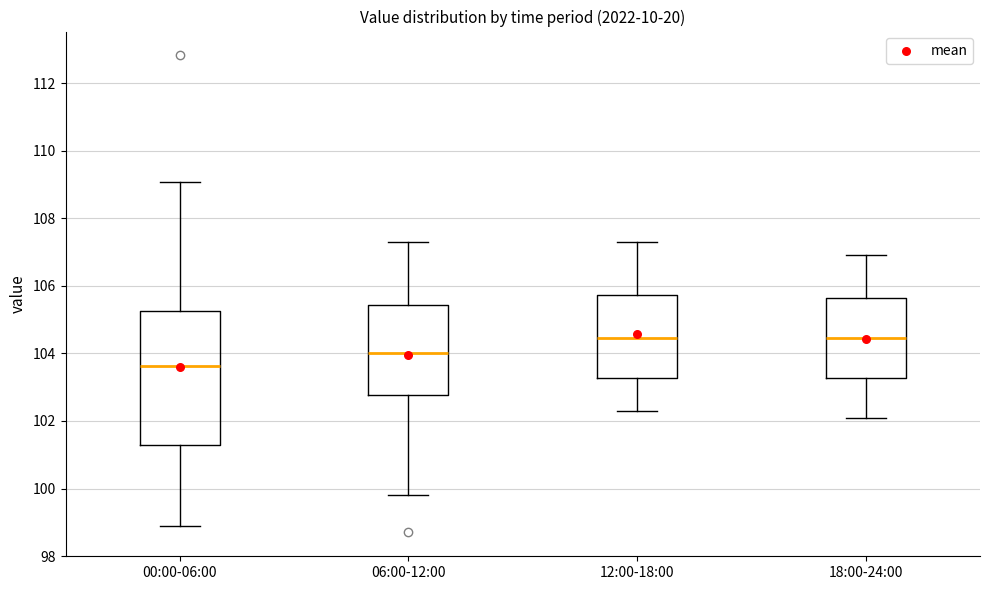

Which box's median line is the lowest?

00:00-06:00